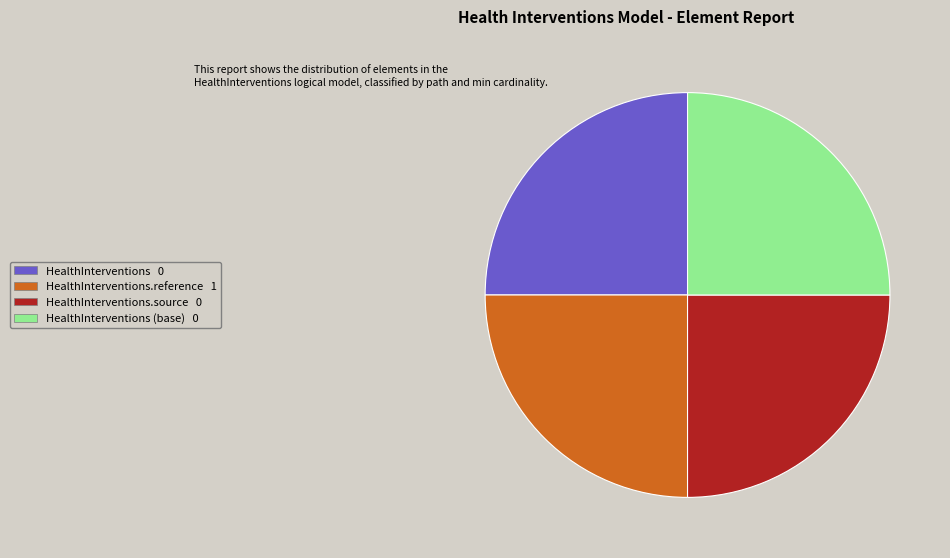

Is there any slice that represents more than half of the pie?

No